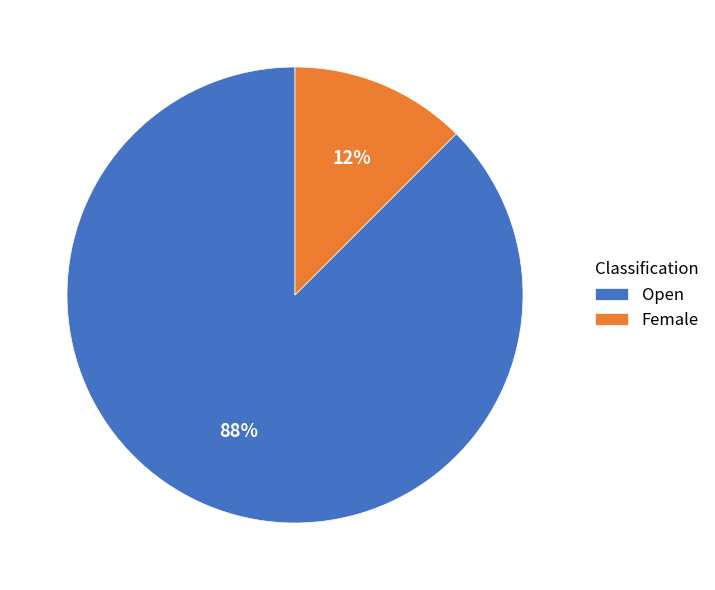

Which slice is the smallest?

Female